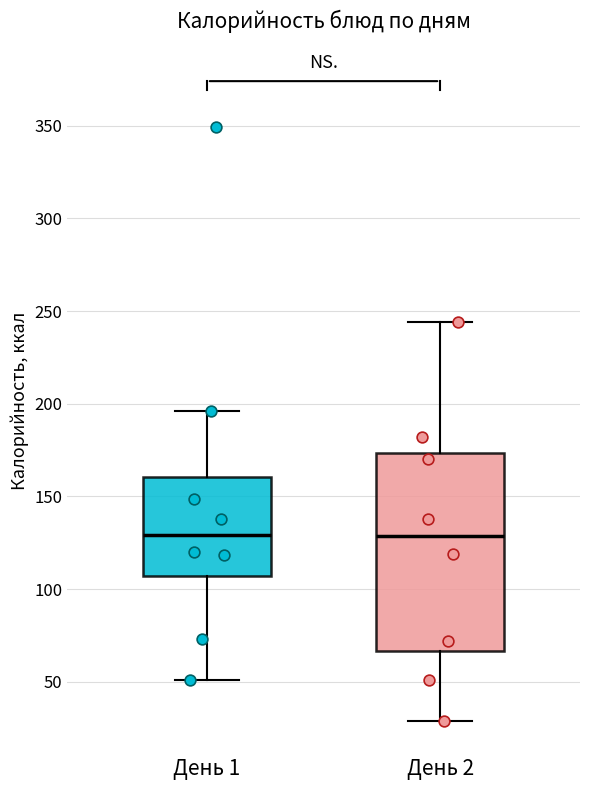

Reading left to right, transcribe this box plot: for each box, give where its median line is, the range the box spans, and where its two whiskers end, as read against the y-axis. The values are not printed on the chart, so give them approximately, as read against the axis.

День 1: median 130, box 105 to 160, whiskers 50 to 195
День 2: median 130, box 65 to 175, whiskers 30 to 245